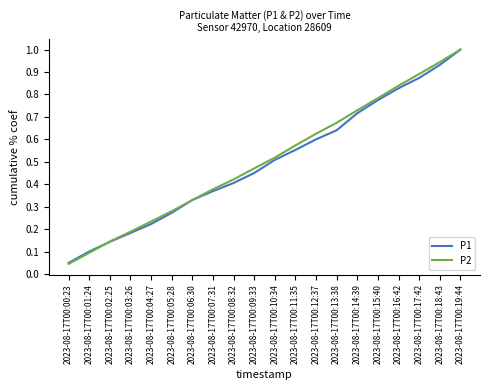

What is the greatest value displayed?

1.0